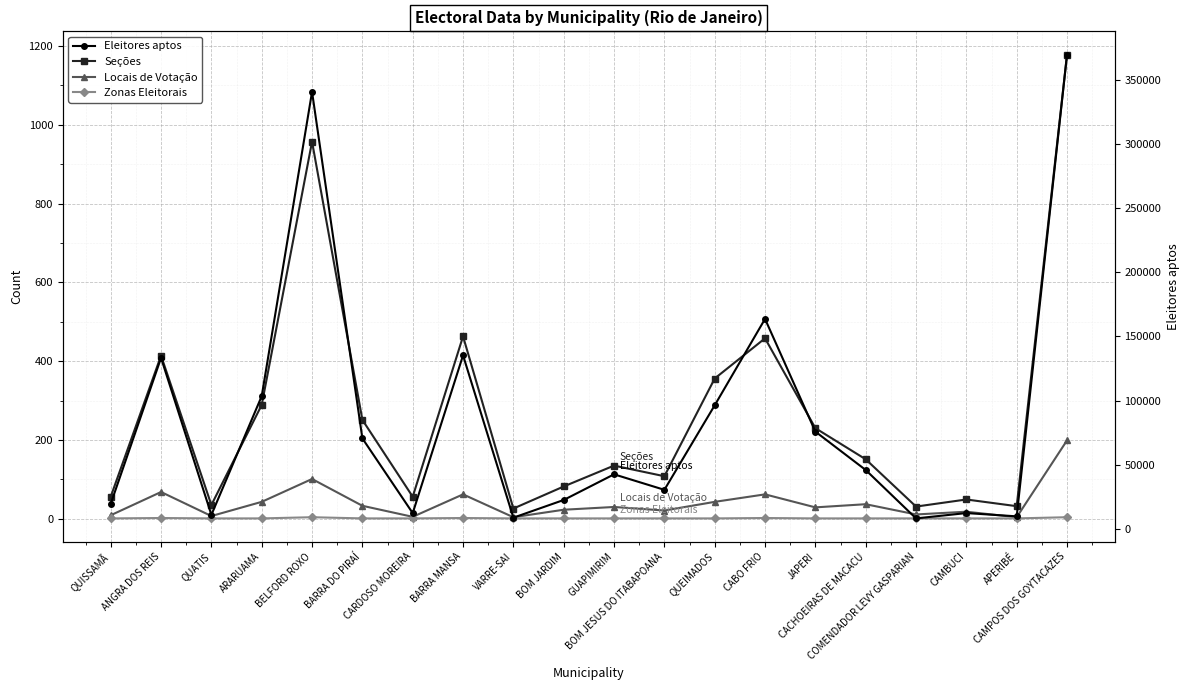

The value of Zonas Eleitorais at QUISSAMÃ is 1. True or false?

False